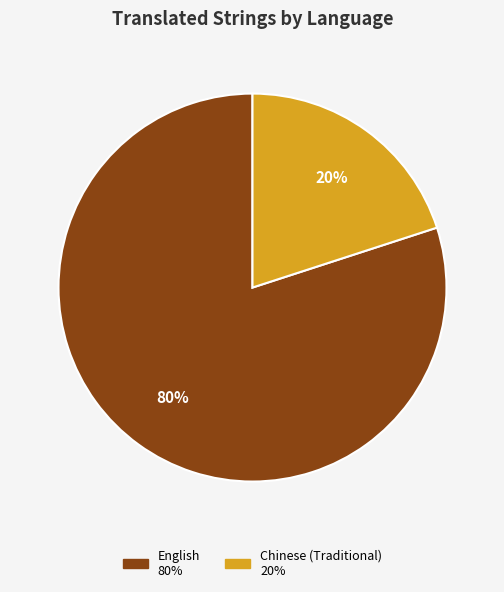

To the nearest percent, what percentage of the pie is English?

80%